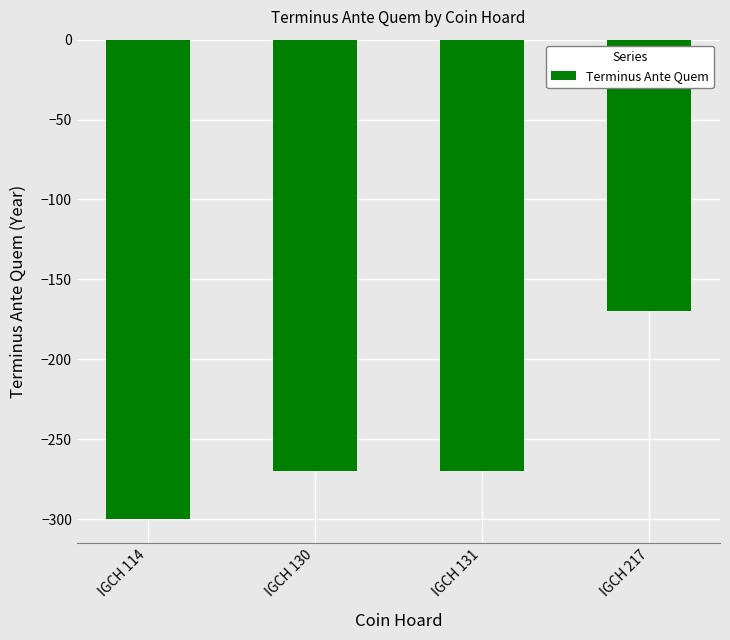

What is the value of the 3rd bar from the left?

-270